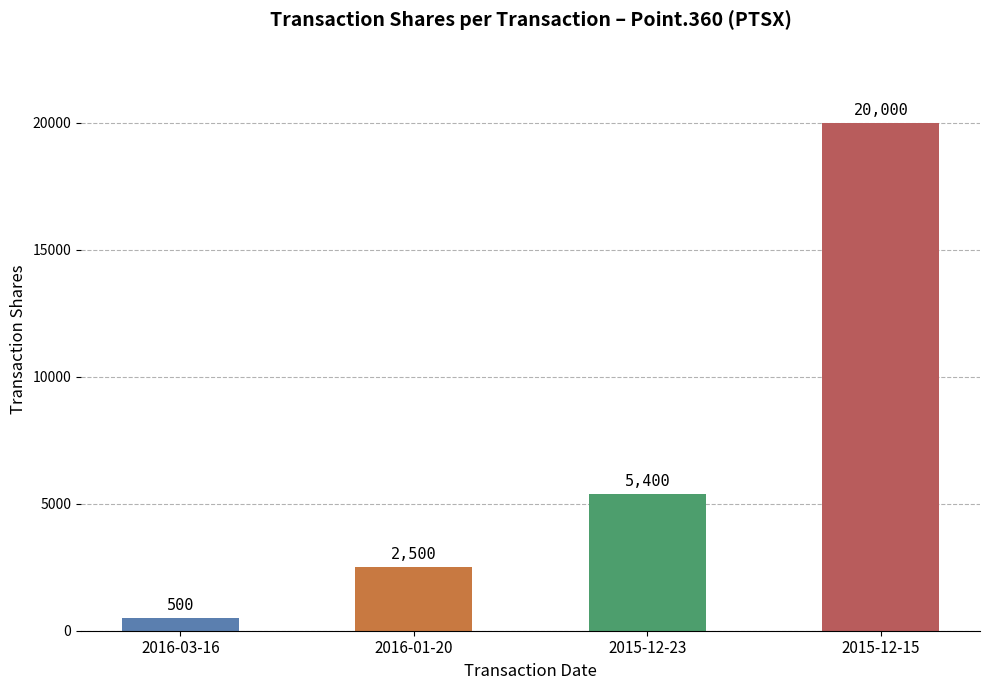

Reading left to right, transcribe all the data shown in this chart.

500	2500	5400	20000